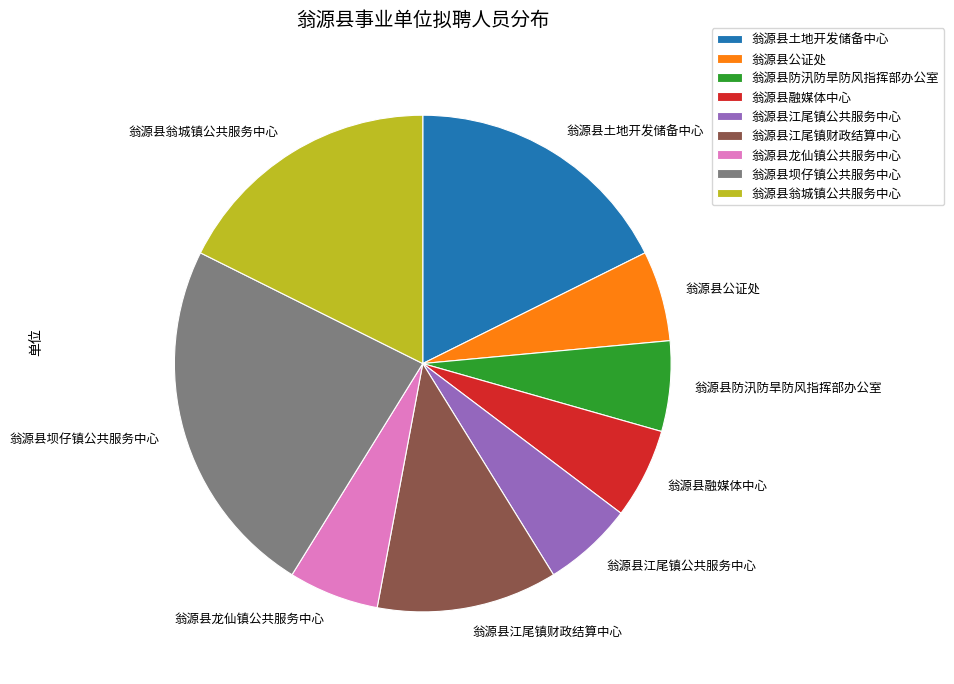

What is the largest slice in the pie chart?

翁源县坝仔镇公共服务中心